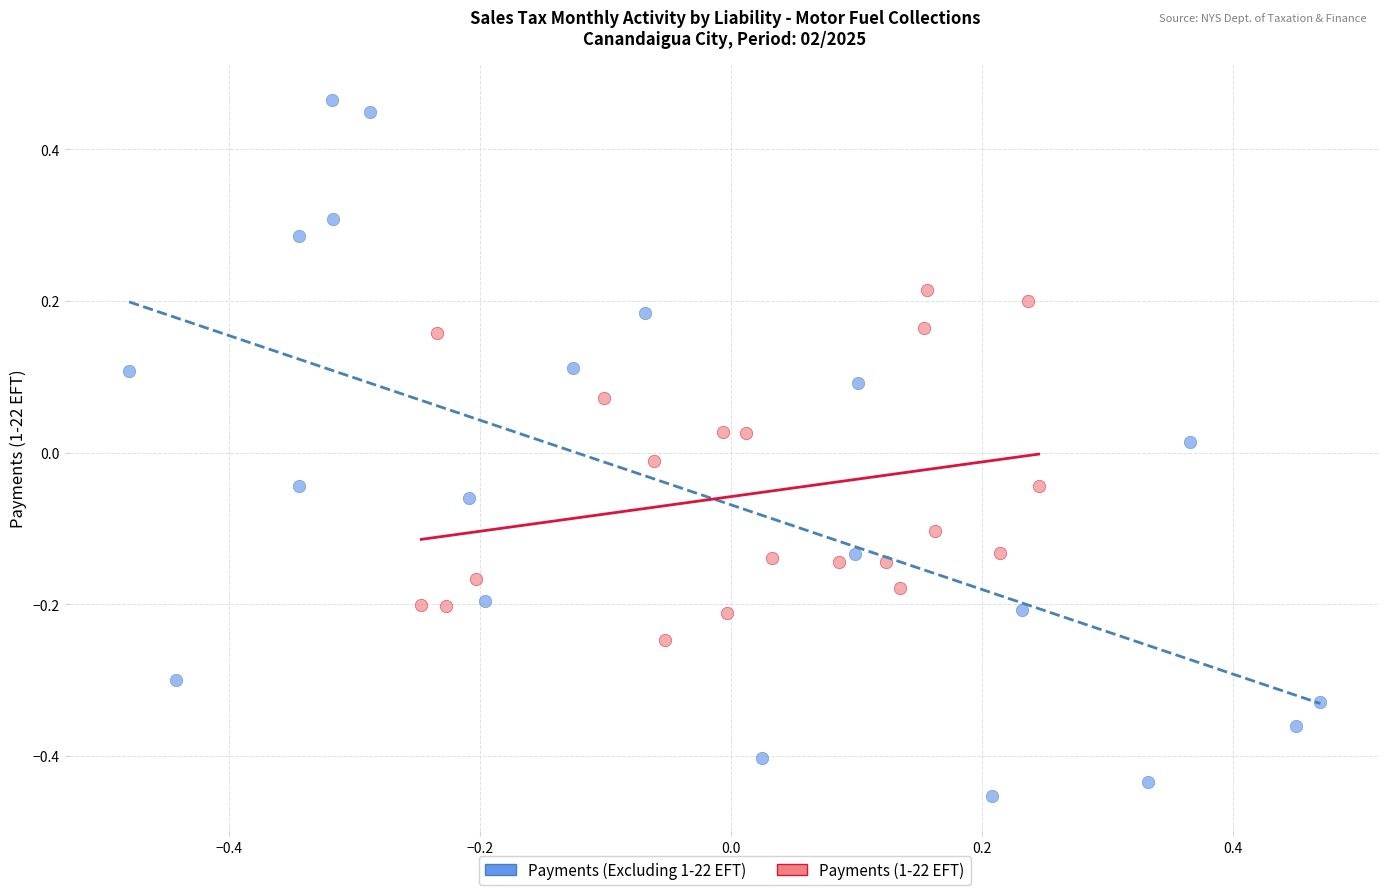

Which series contains the highest Y value?

Payments (Excluding 1-22 EFT)